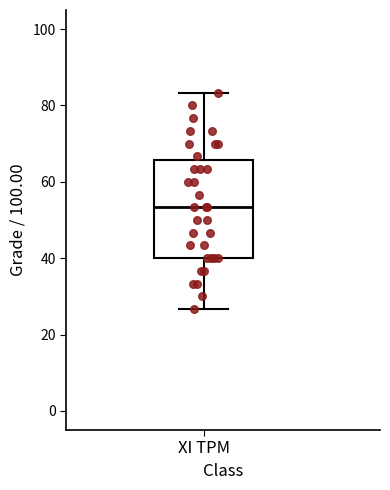

Read this box plot against the y-axis: the position of the median line, the range covered by the box, and the ends of both whiskers. The values are not printed on the chart, so give them approximately, as read against the axis.

median 54, box 40 to 66, whiskers 26 to 84